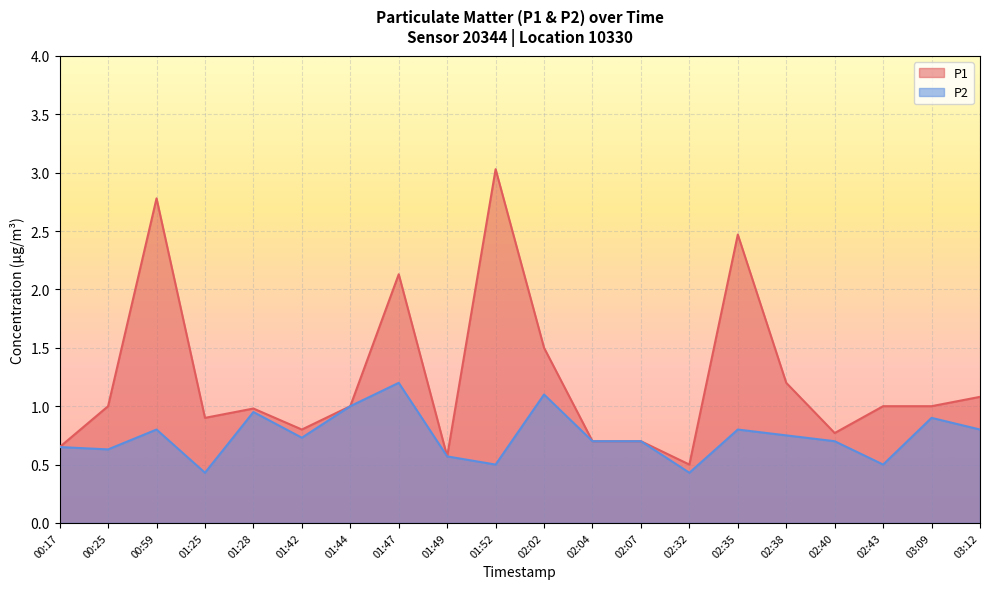

Between 00:59 and 01:44, which series saw the biggest shift?

P1